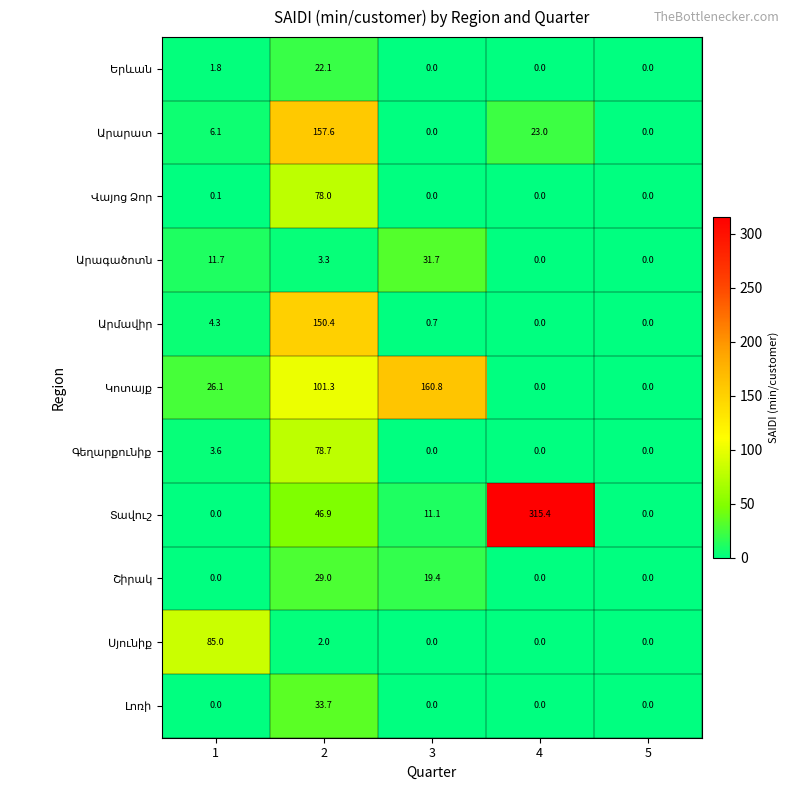

What is the total value across all series at 1?

138.7